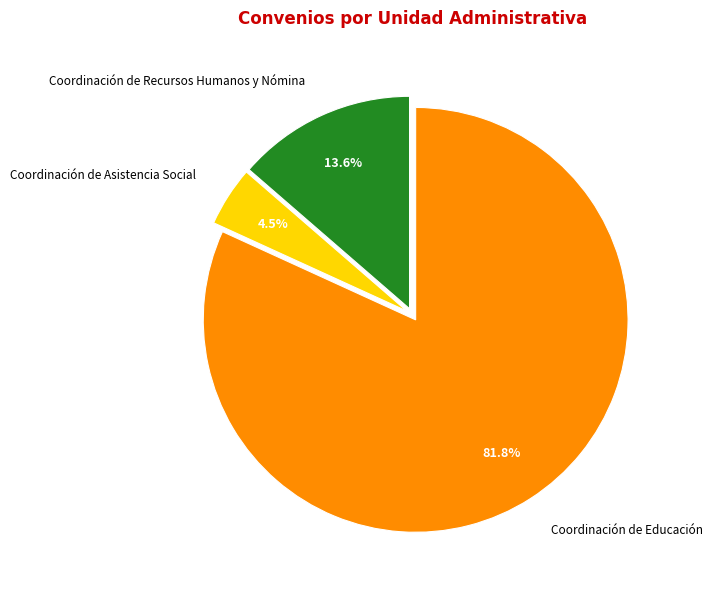

To the nearest percent, what percentage of the pie is Coordinación de Recursos Humanos y Nómina?

14%